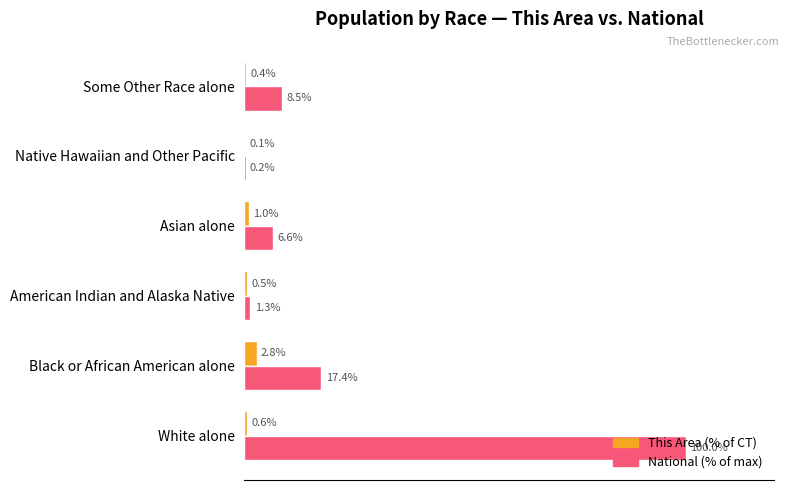

Between American Indian and Alaska Native and Asian alone, which series saw the biggest shift?

National (% of max)